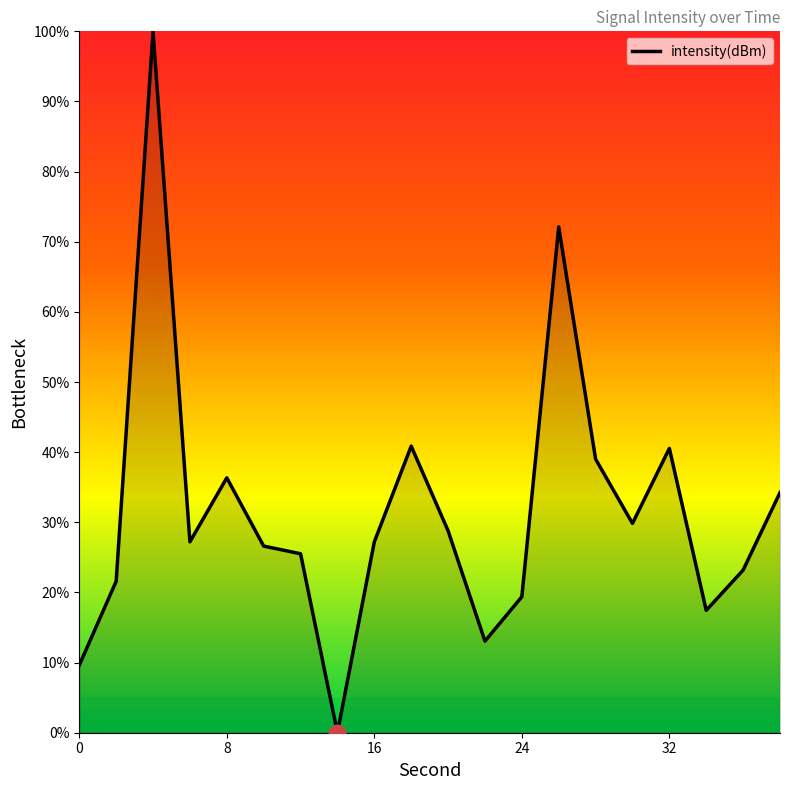

How many lines are shown in the chart?

1